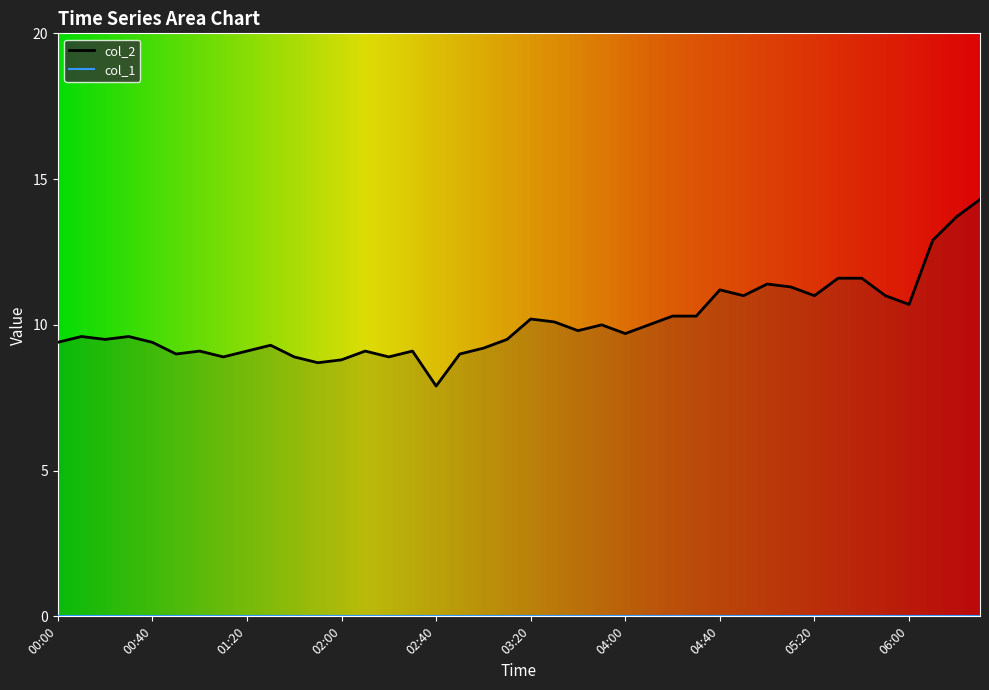

What is the label of the 18th point from the right?

03:40